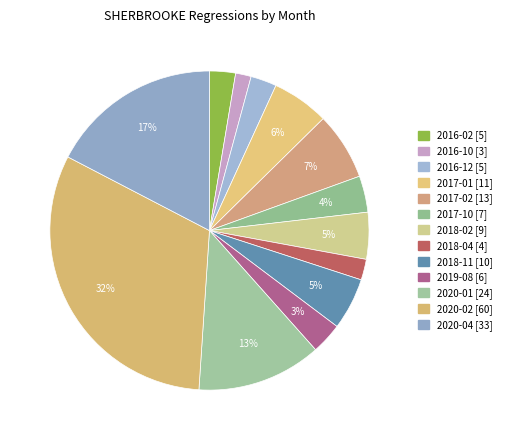

What is the ratio of the value at 2020-01 to the value at 2016-12?

4.8